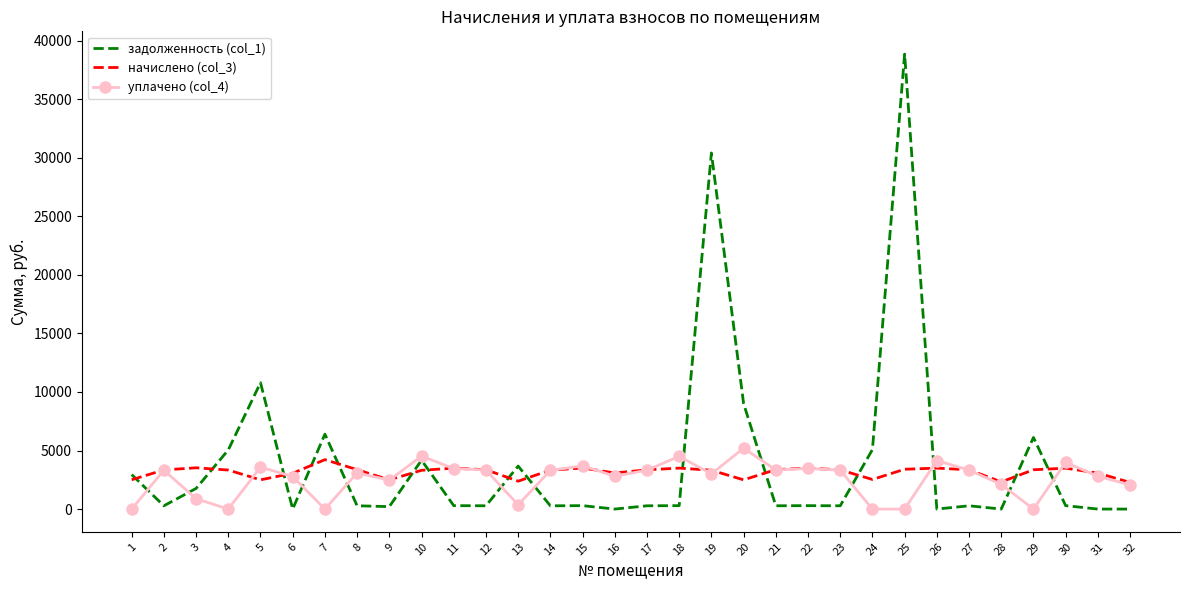

Which series has the largest range (max minus min)?

задолженность (col_1)